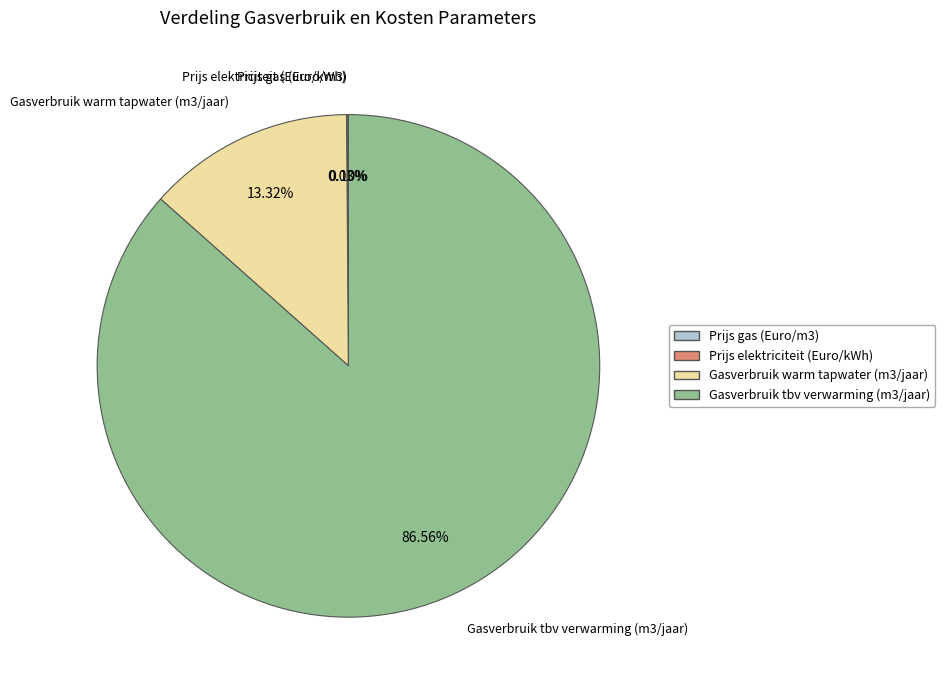

Approximately how many times larger is the value at Gasverbruik tbv verwarming (m3/jaar) compared to Gasverbruik warm tapwater (m3/jaar)?

6.5